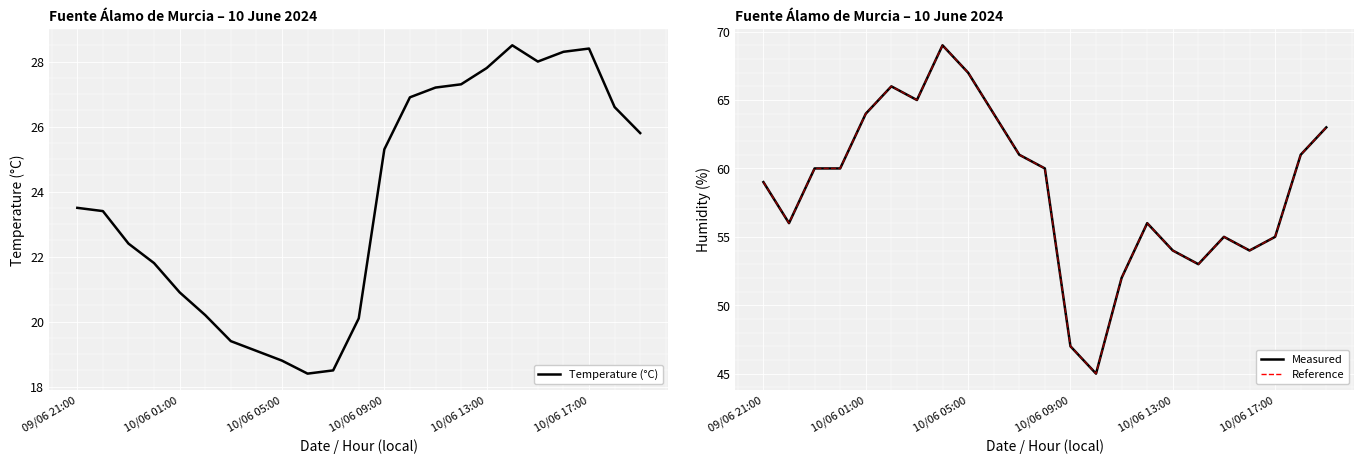

What is the average value of the Humidity (%) series?

58.5